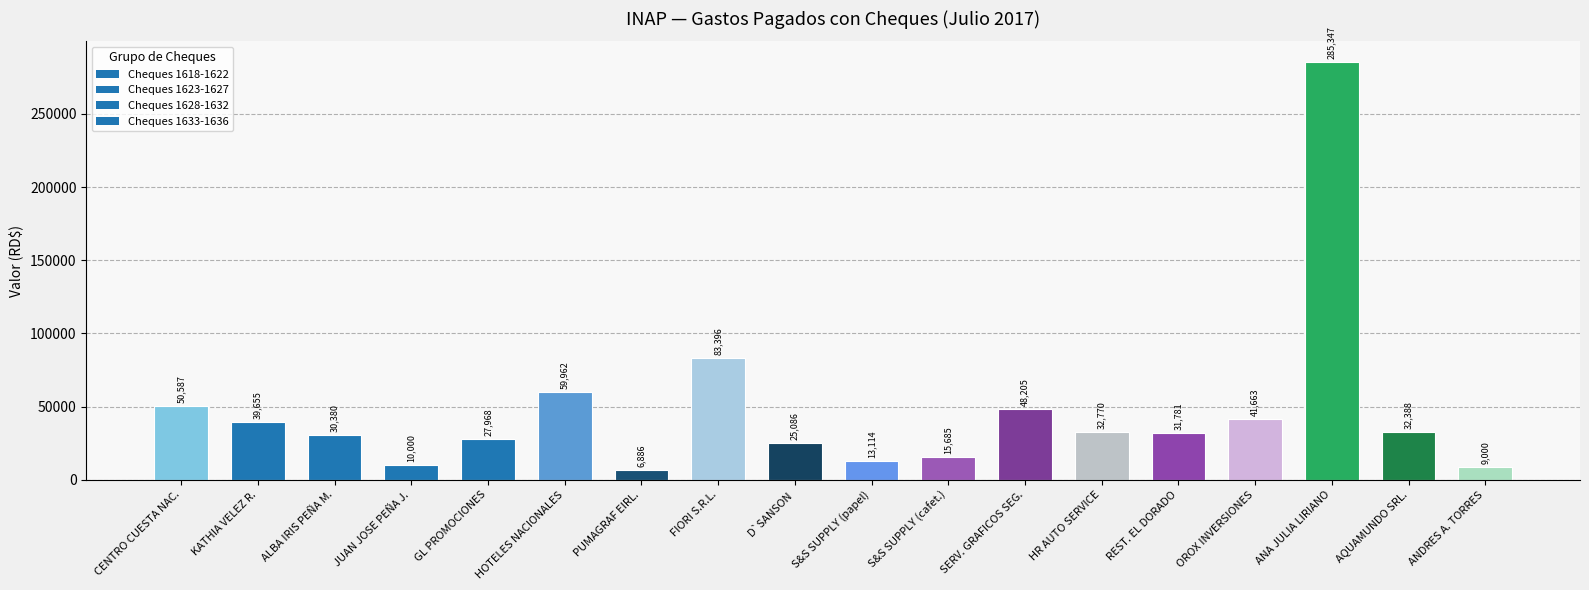

Which category has the highest value across all series?

ANA JULIA LIRIANO